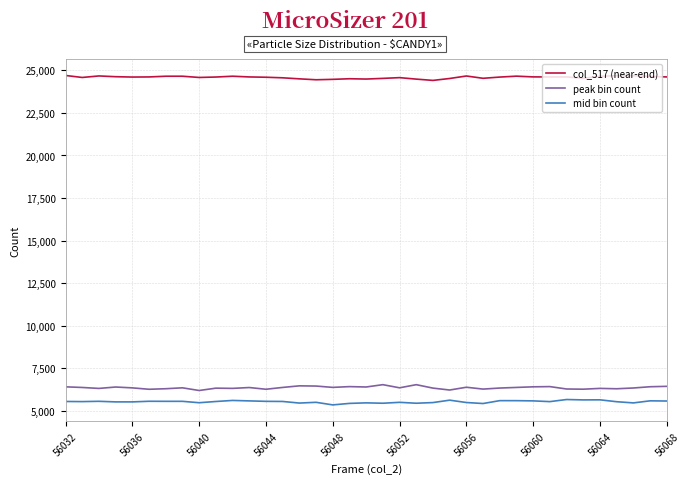

List the series in order of their peak value, lowest first.

mid bin count, peak bin count, col_517 (near-end)